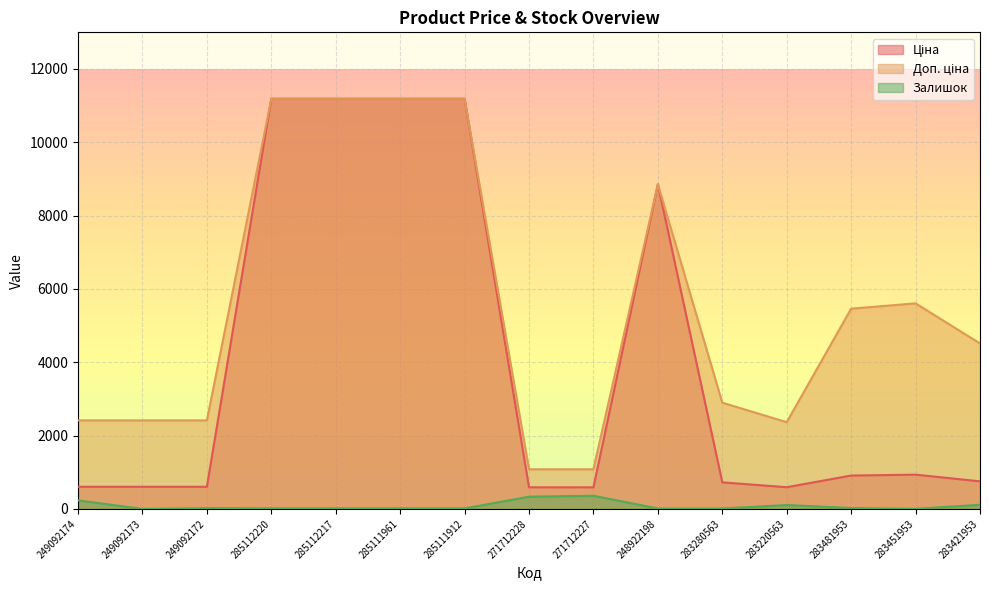

What is the label of the 8th point from the left?

271712228